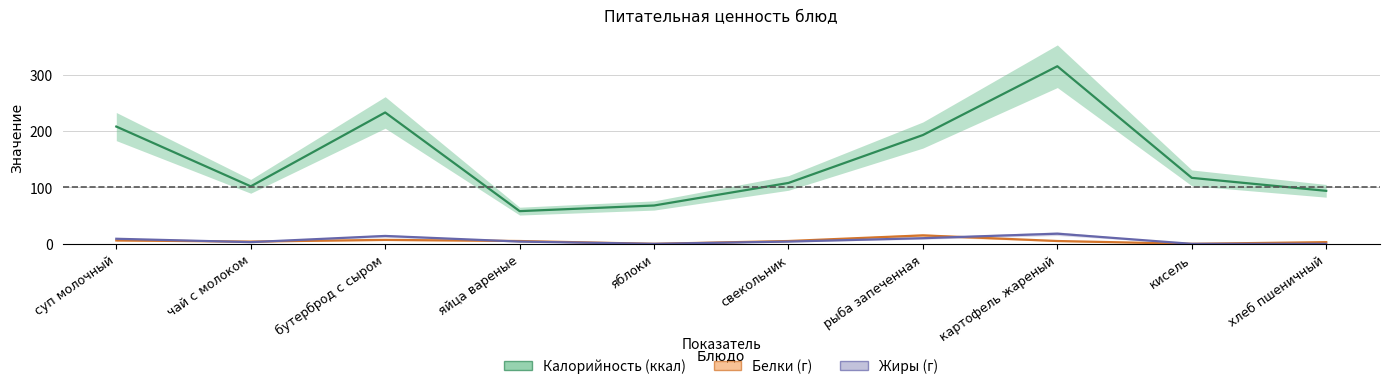

The value of Белки at яблоки is 0. True or false?

True